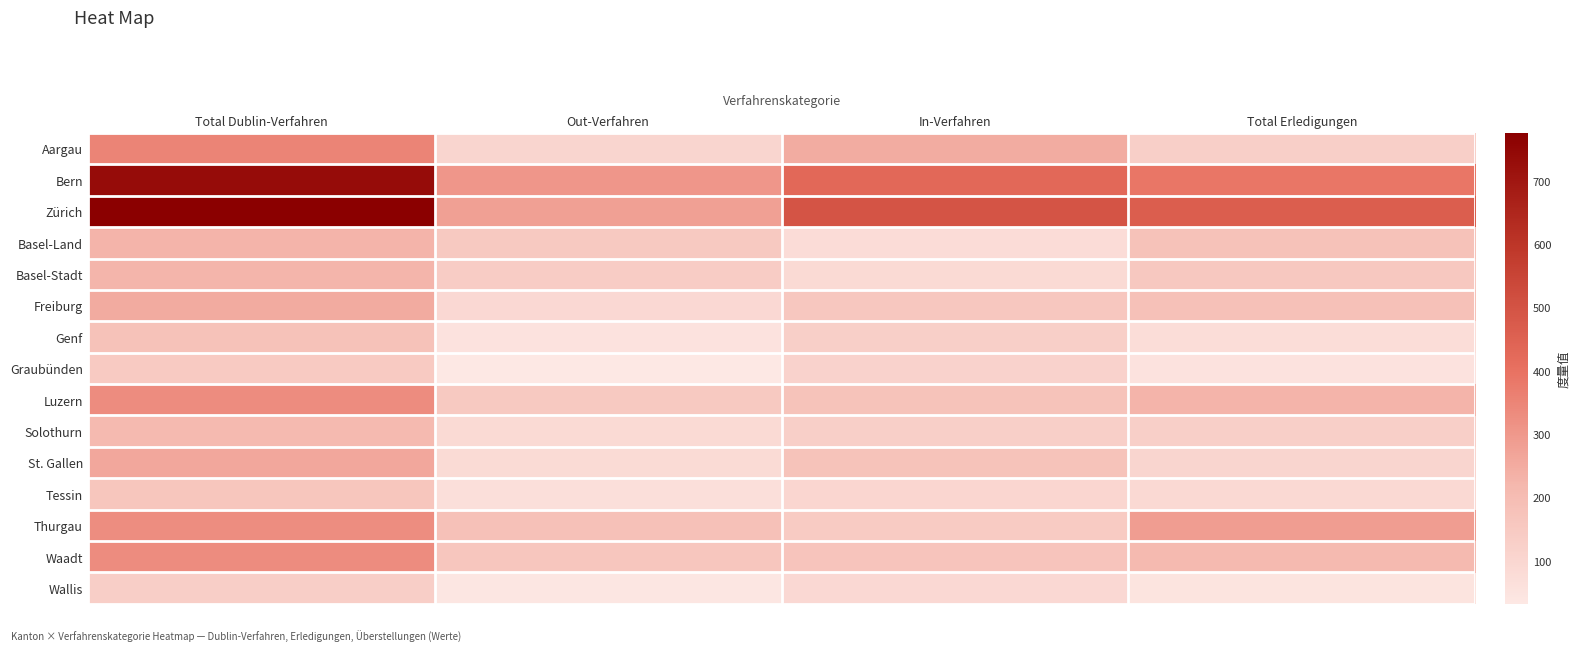

Reading left to right, what are all the values shown in this chart?

Aargau: Total Dublin-Verfahren=350	Out-Verfahren=102	In-Verfahren=248	Total Erledigungen=130
Bern: Total Dublin-Verfahren=733	Out-Verfahren=305	In-Verfahren=428	Total Erledigungen=388
Zürich: Total Dublin-Verfahren=776	Out-Verfahren=281	In-Verfahren=495	Total Erledigungen=463
Basel-Land: Total Dublin-Verfahren=228	Out-Verfahren=152	In-Verfahren=76	Total Erledigungen=179
Basel-Stadt: Total Dublin-Verfahren=225	Out-Verfahren=138	In-Verfahren=87	Total Erledigungen=156
Freiburg: Total Dublin-Verfahren=251	Out-Verfahren=92	In-Verfahren=159	Total Erledigungen=183
Genf: Total Dublin-Verfahren=179	Out-Verfahren=53	In-Verfahren=126	Total Erledigungen=74
Graubünden: Total Dublin-Verfahren=148	Out-Verfahren=32	In-Verfahren=116	Total Erledigungen=54
Luzern: Total Dublin-Verfahren=331	Out-Verfahren=154	In-Verfahren=177	Total Erledigungen=228
Solothurn: Total Dublin-Verfahren=211	Out-Verfahren=86	In-Verfahren=125	Total Erledigungen=128
St. Gallen: Total Dublin-Verfahren=259	Out-Verfahren=83	In-Verfahren=176	Total Erledigungen=104
Tessin: Total Dublin-Verfahren=165	Out-Verfahren=64	In-Verfahren=101	Total Erledigungen=88
Thurgau: Total Dublin-Verfahren=326	Out-Verfahren=181	In-Verfahren=145	Total Erledigungen=286
Waadt: Total Dublin-Verfahren=330	Out-Verfahren=160	In-Verfahren=170	Total Erledigungen=210
Wallis: Total Dublin-Verfahren=132	Out-Verfahren=39	In-Verfahren=93	Total Erledigungen=48